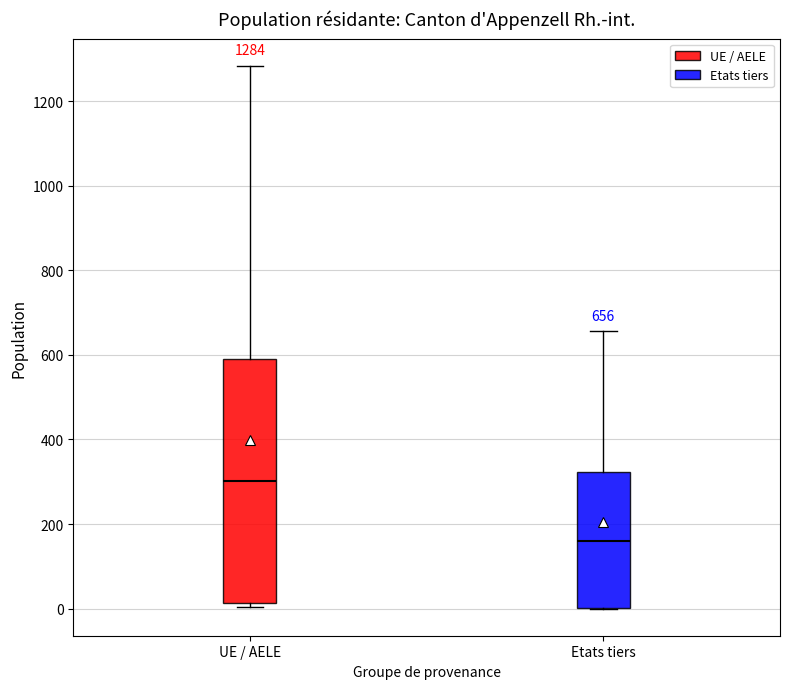

Which box's median line is the lowest?

Etats tiers